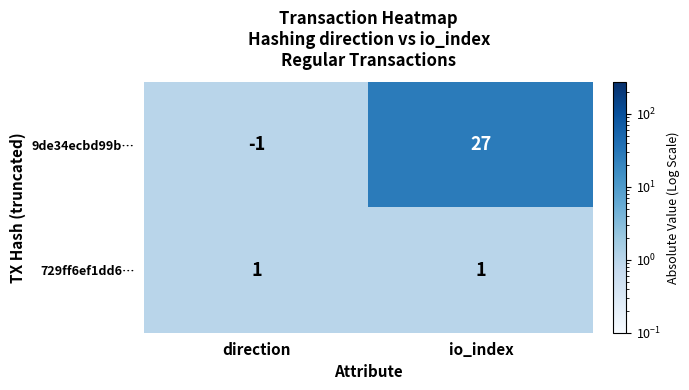

What is the difference between the maximum and minimum values in the 9de34ecbd99b… series?

28